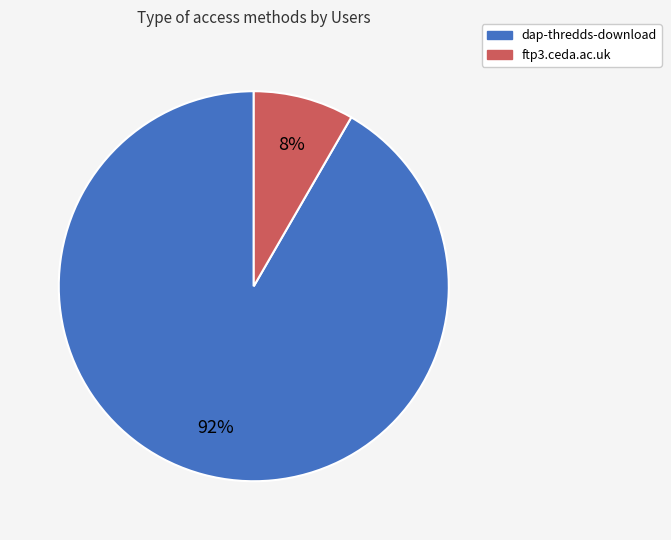

To the nearest percent, what is the average slice percentage?

50%